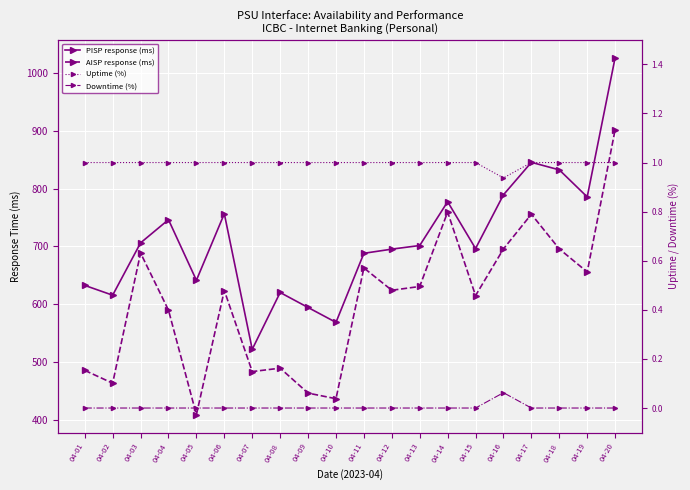

Is it true that AISP response (ms) equals 594.1 at 04-05?

False